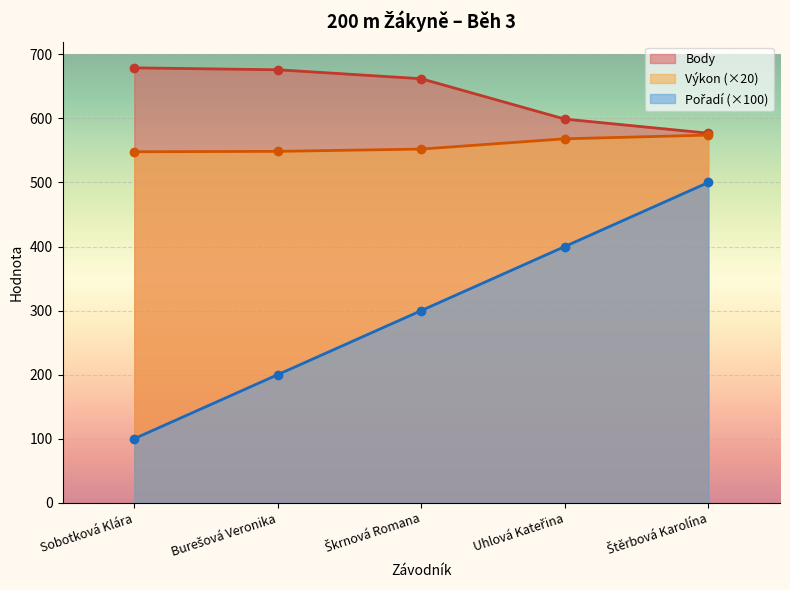

At which label does Body reach its minimum?

Štěrbová Karolína